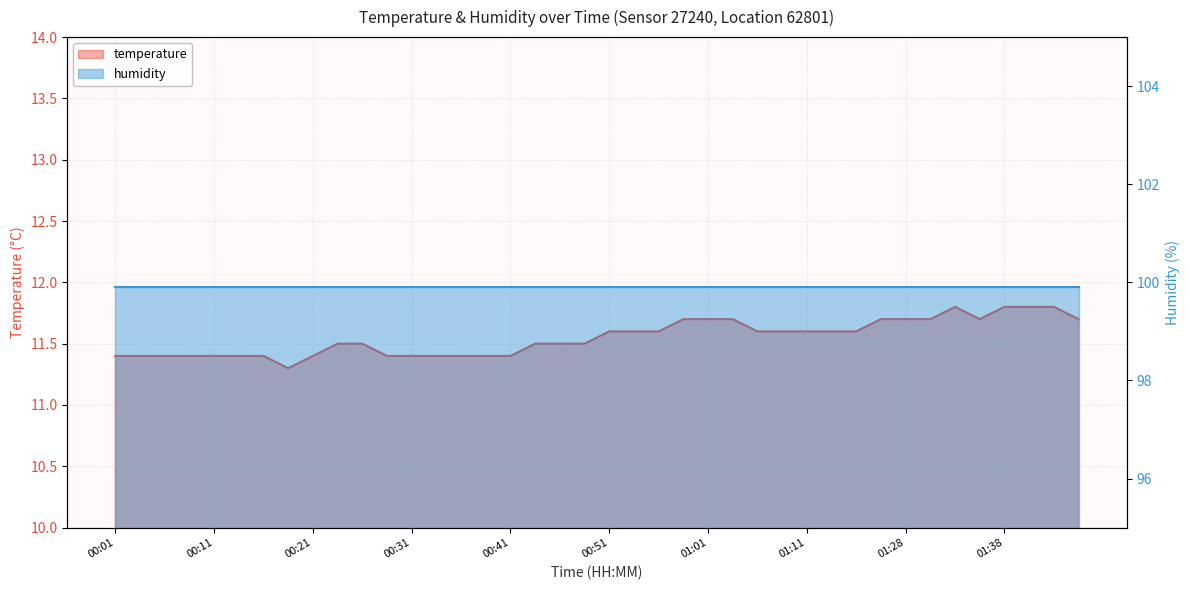

What is the smallest value displayed?

11.3